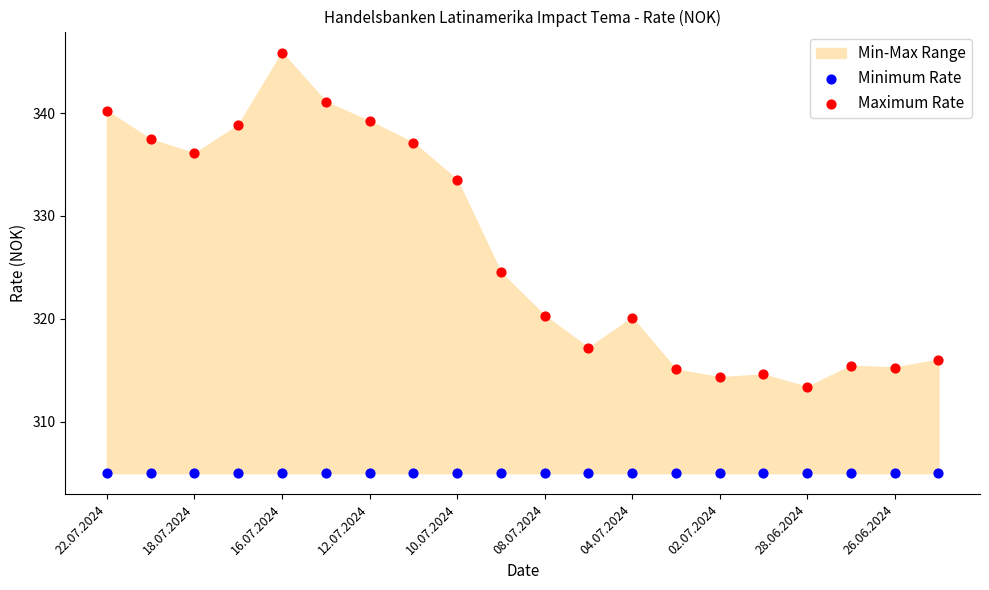

Across all series, what Y value is closest to 325?

324.5